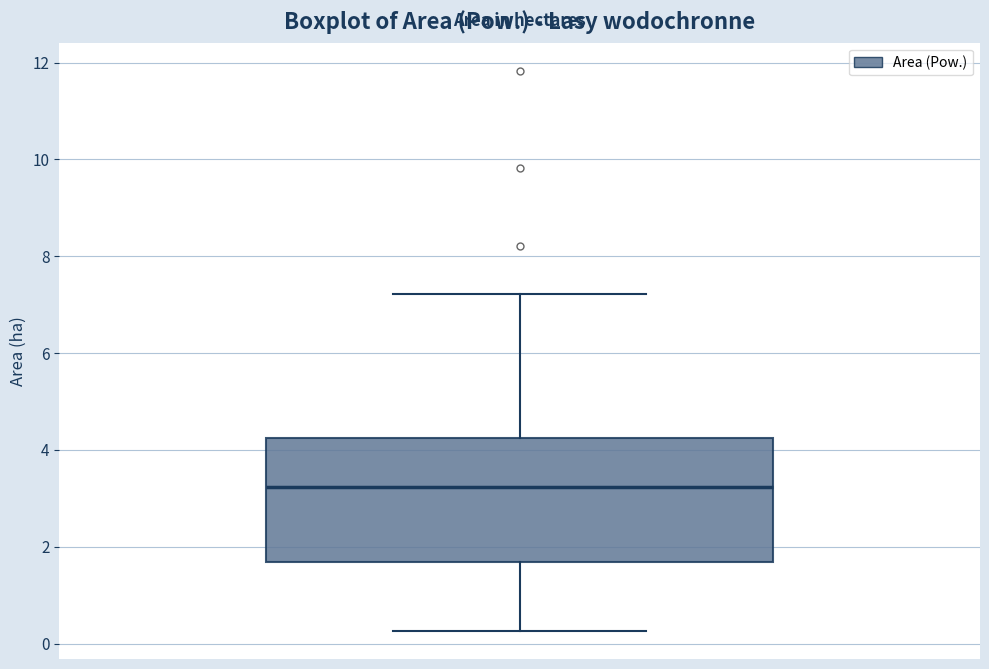

Read this box plot against the y-axis: the position of the median line, the range covered by the box, and the ends of both whiskers. The values are not printed on the chart, so give them approximately, as read against the axis.

median 3.2, box 1.6 to 4.2, whiskers 0.2 to 7.2